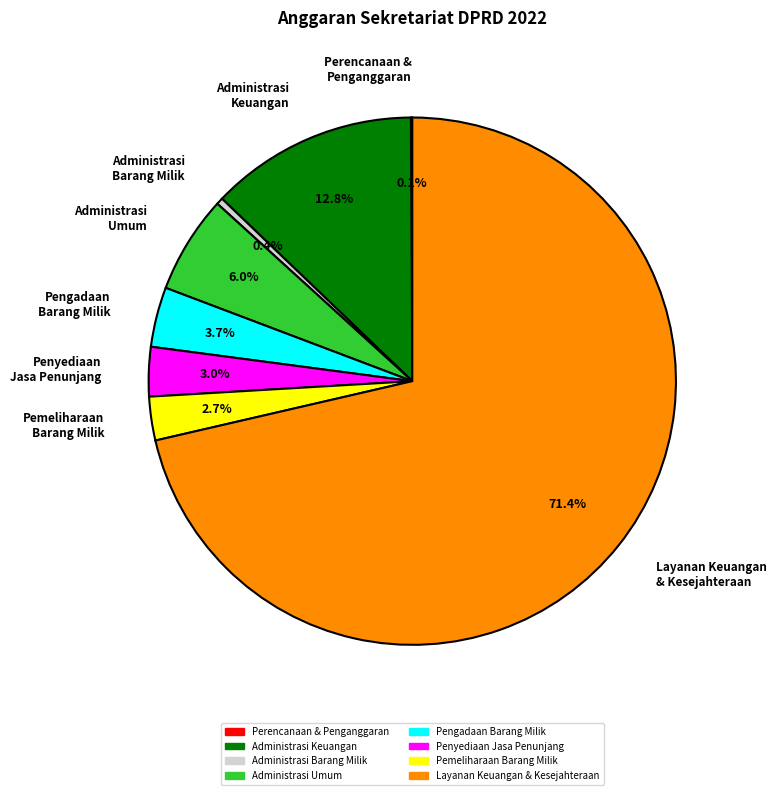

What is the ratio of the value at Pengadaan Barang Milik to the value at Administrasi Barang Milik?

8.9